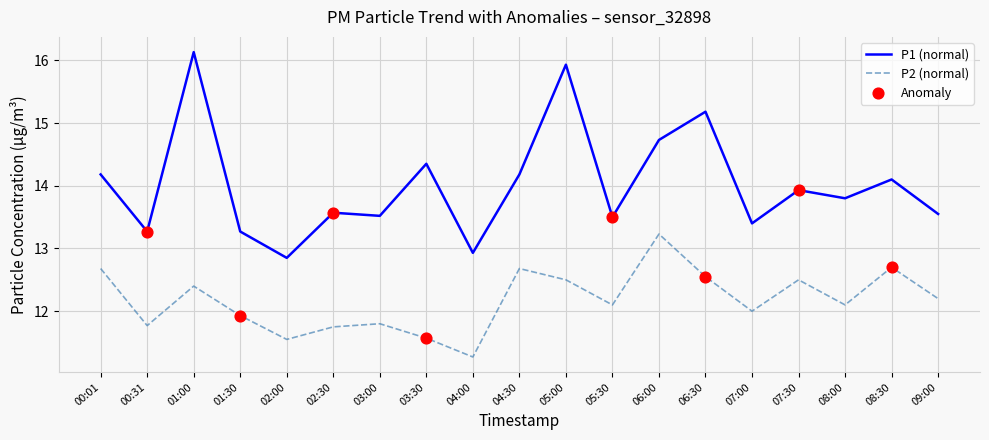

At how many categories does at least one series exceed 12?

19